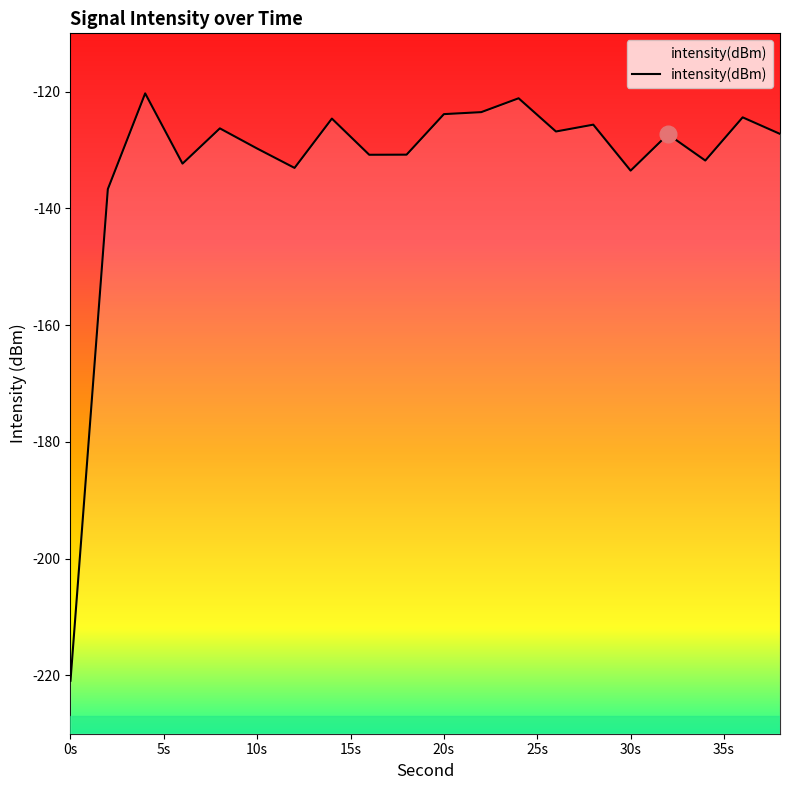

What is the difference between the maximum and minimum values?

100.6